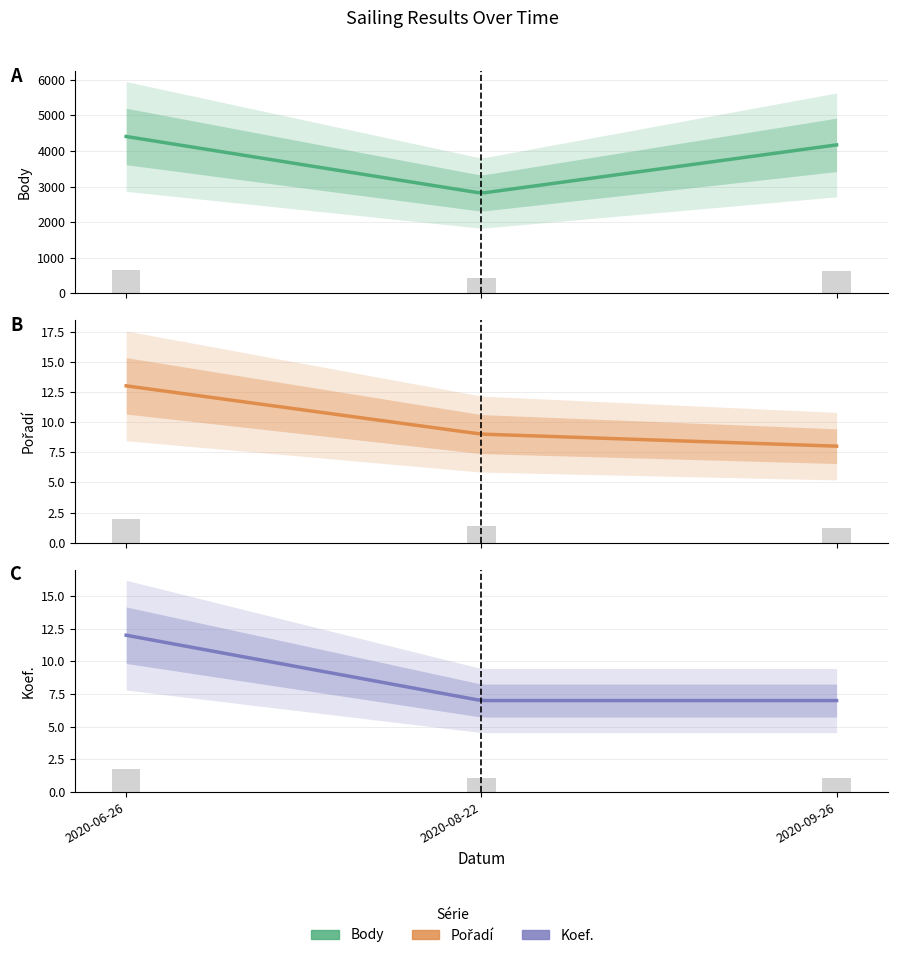

Reading left to right, list all the values displayed in this chart.

Body: 4407	2814	4171
Pořadí: 13	9	8
Koef.: 12	7	7